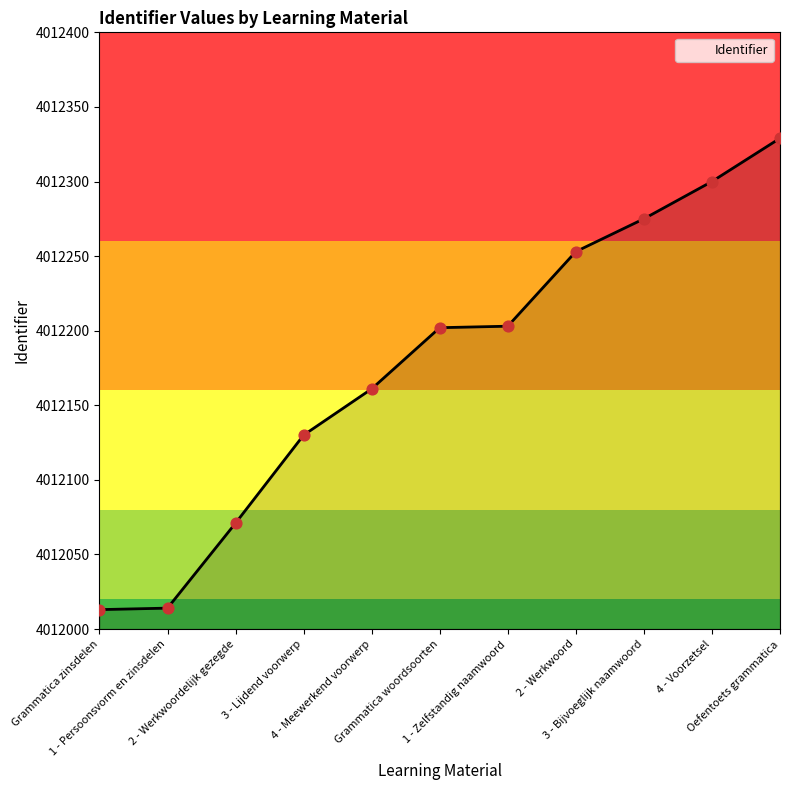

What is the change in value from Grammatica zinsdelen to 1 - Persoonsvorm en zinsdelen?

+1